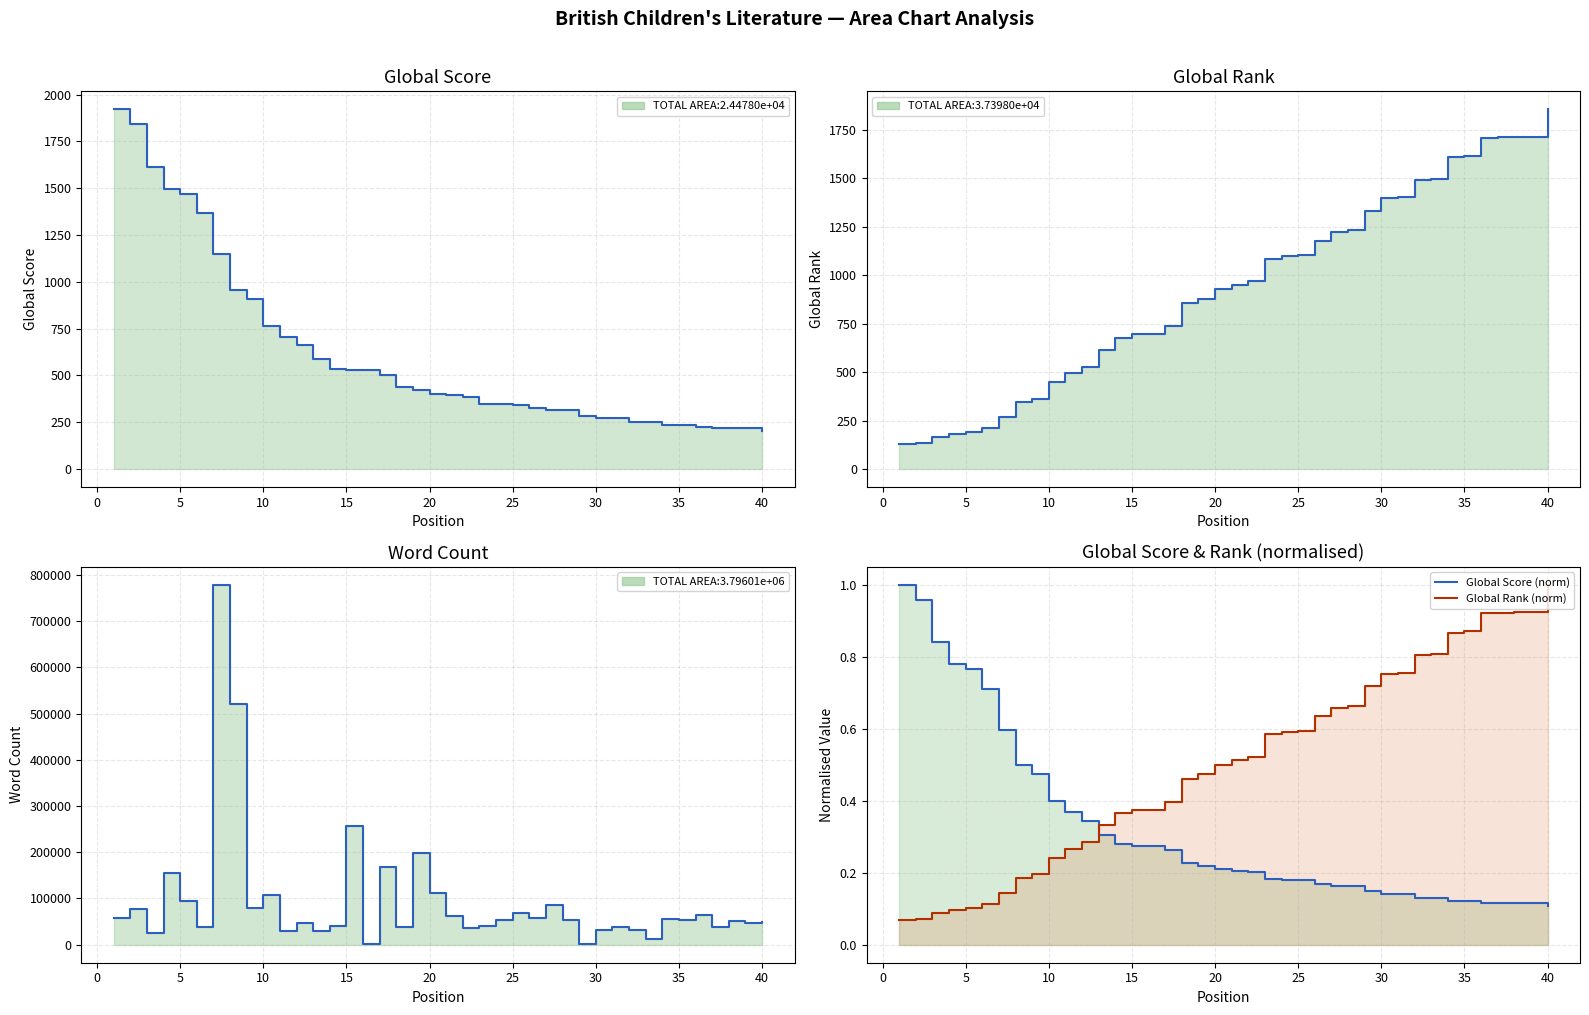

Which series has the largest range (max minus min)?

Word Count